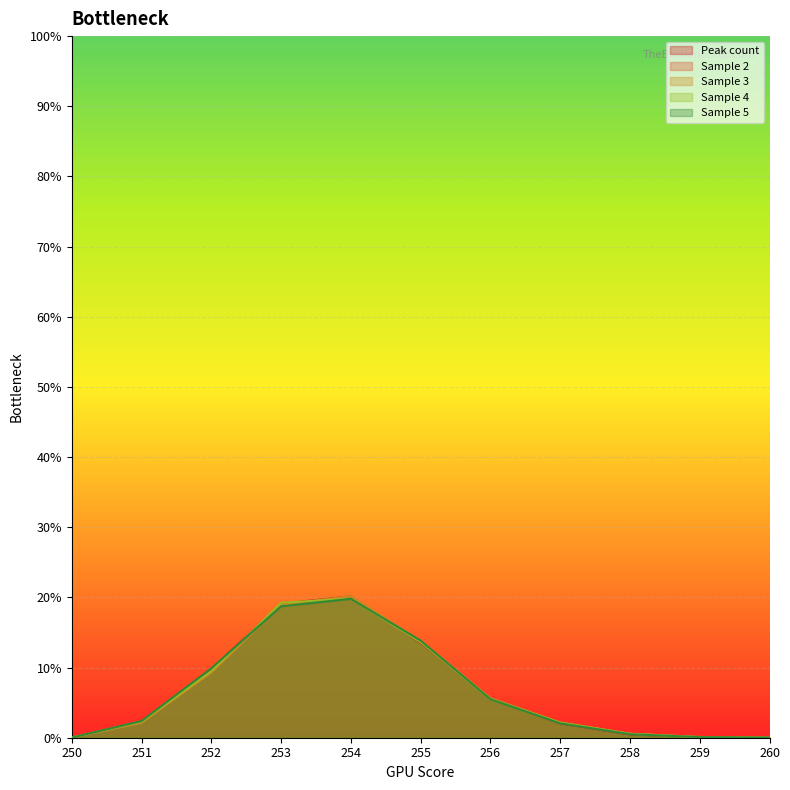

What is the difference between the Sample 4 values at 259 and 253?

19.2